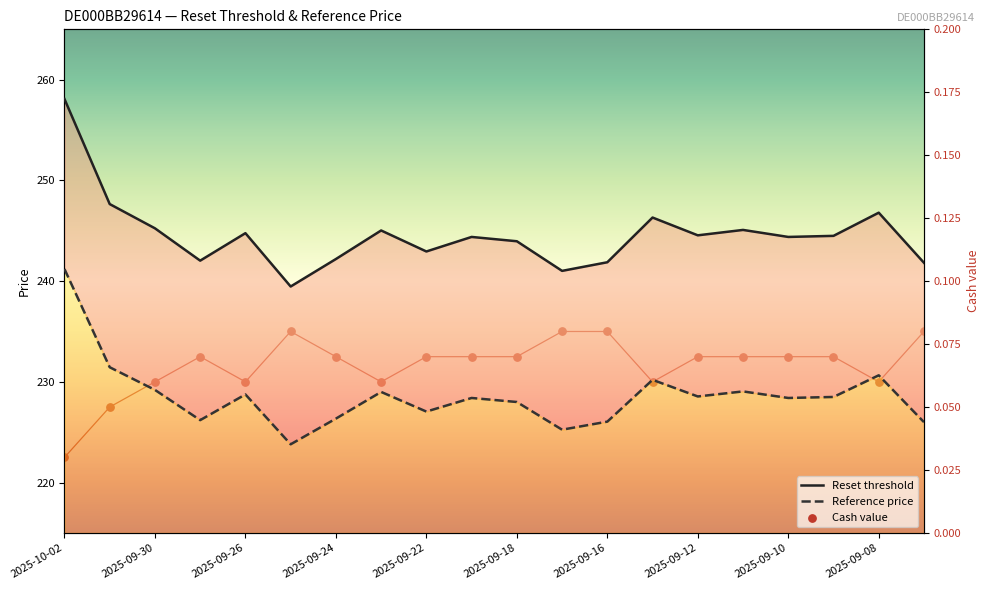

At how many categories does at least one series exceed 171?

20